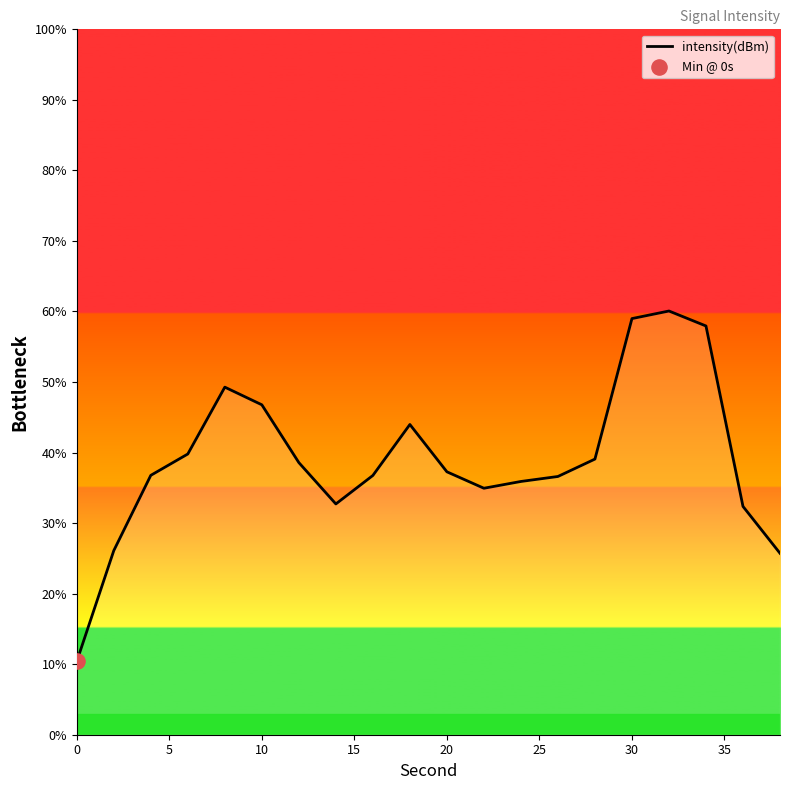

What is the difference between the maximum and minimum values?

49.7